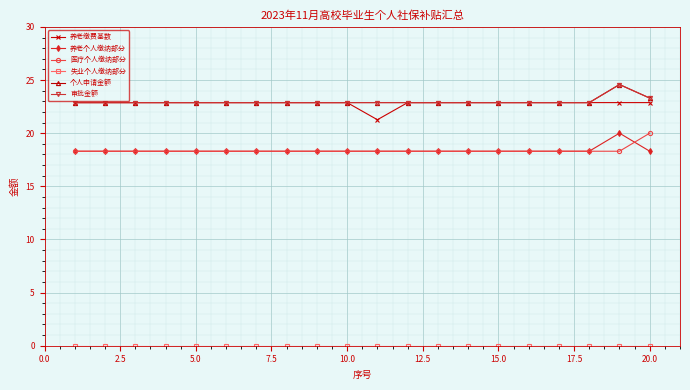

True or false: 个人申请金额 and 审批金额 cross at least once.

False